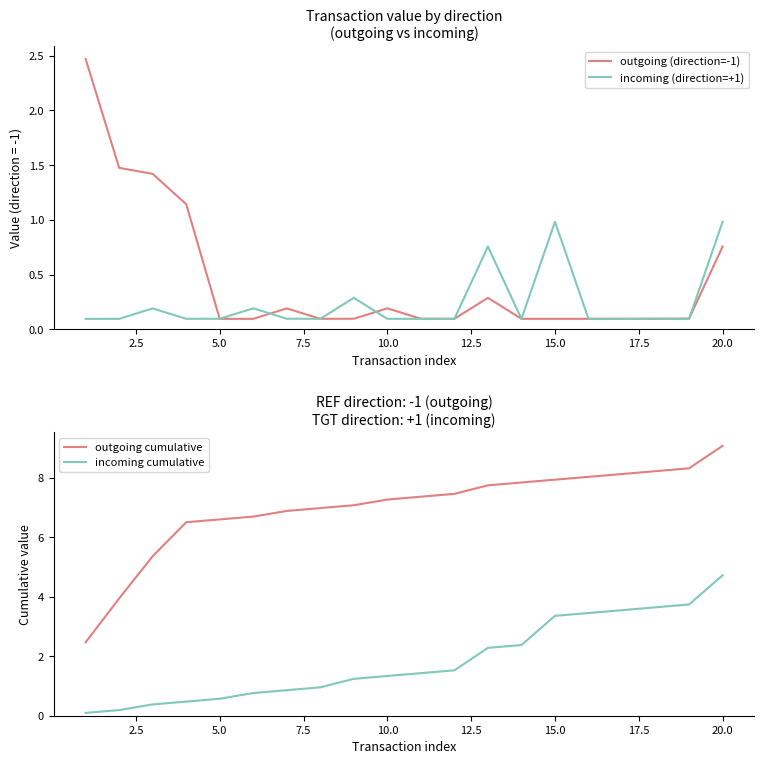

True or false: incoming cumulative and outgoing (direction=-1) cross at least once.

True